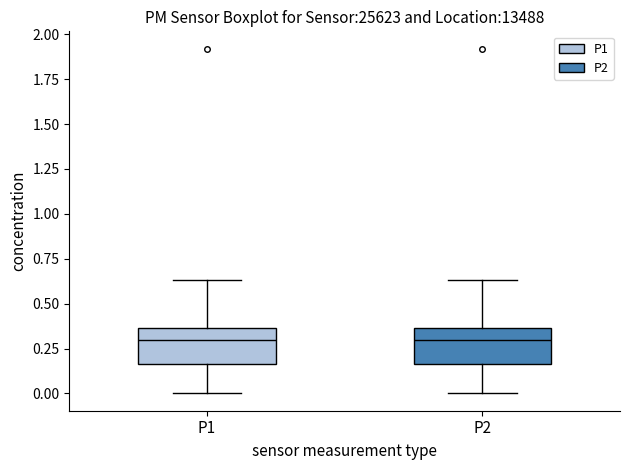

Reading left to right, read every box against the y-axis: the position of its median line, the range the box covers, and the ends of its whiskers. The values are not printed on the chart, so give them approximately, as read against the axis.

P1: median 0.30, box 0.15 to 0.35, whiskers 0.00 to 0.65
P2: median 0.30, box 0.15 to 0.35, whiskers 0.00 to 0.65